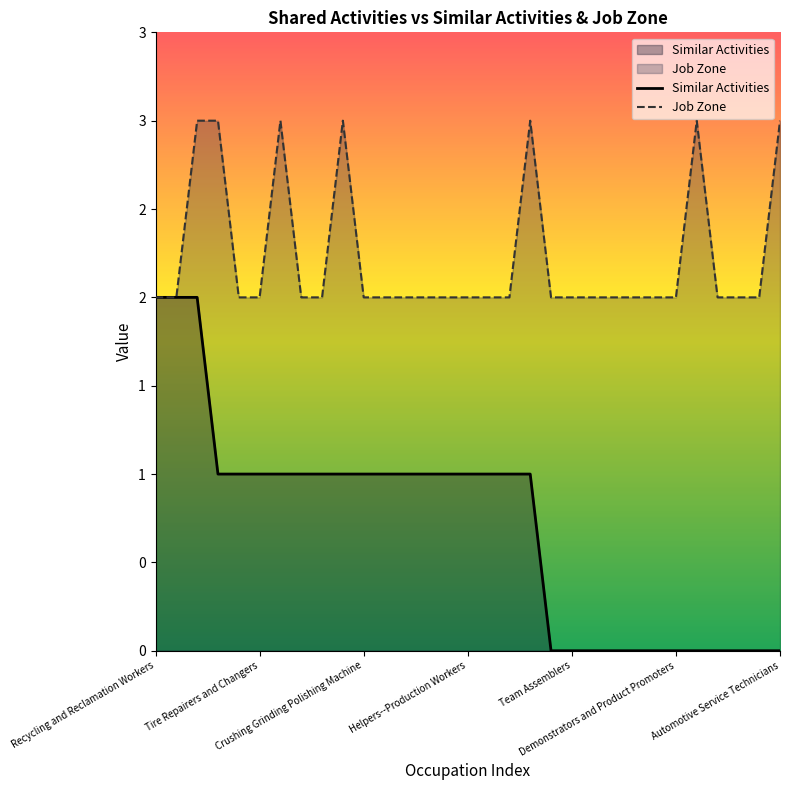

True or false: Similar Activities has more than 1 interior local peaks.

False